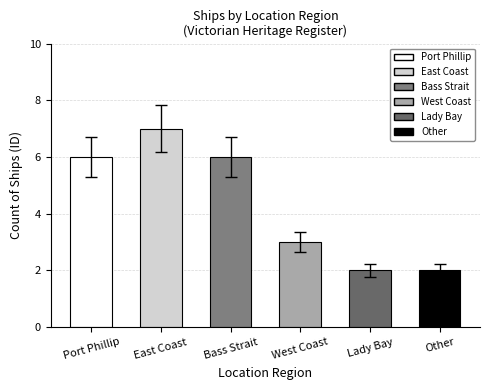

The chart shows a value of 2 at Other. True or false?

True